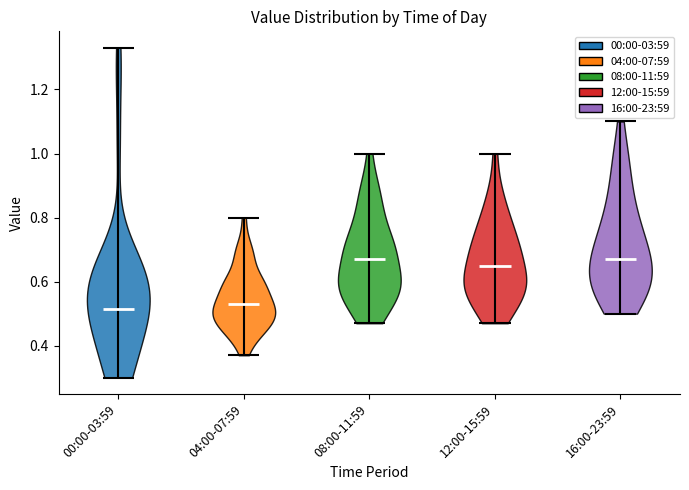

Reading left to right, read every violin against the y-axis: where its median line is, and the lowest and highest points it reaches. The values are not printed on the chart, so give them approximately, as read against the axis.

00:00-03:59: median line 0.52, lowest point 0.30, highest point 1.34
04:00-07:59: median line 0.54, lowest point 0.38, highest point 0.80
08:00-11:59: median line 0.68, lowest point 0.48, highest point 1.00
12:00-15:59: median line 0.66, lowest point 0.48, highest point 1.00
16:00-23:59: median line 0.68, lowest point 0.50, highest point 1.10